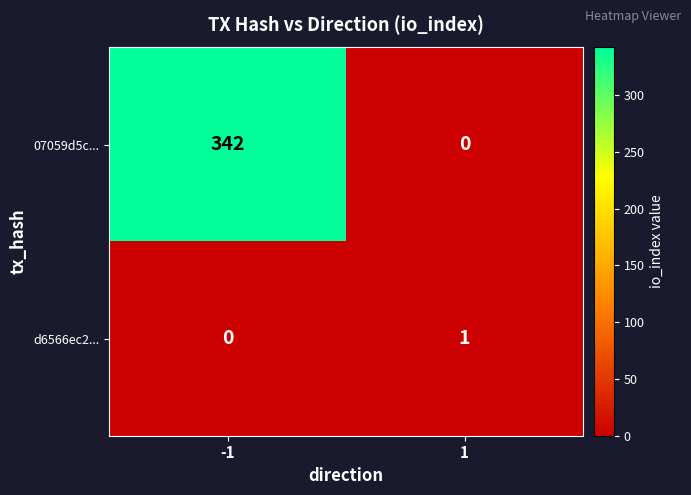

Is the value of 07059d5c... at 1 greater than the value of d6566ec2... at 1?

No